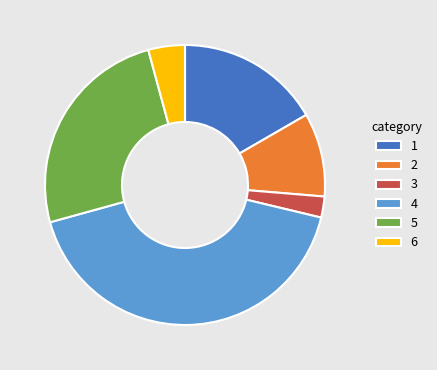

Which slice is the smallest?

3